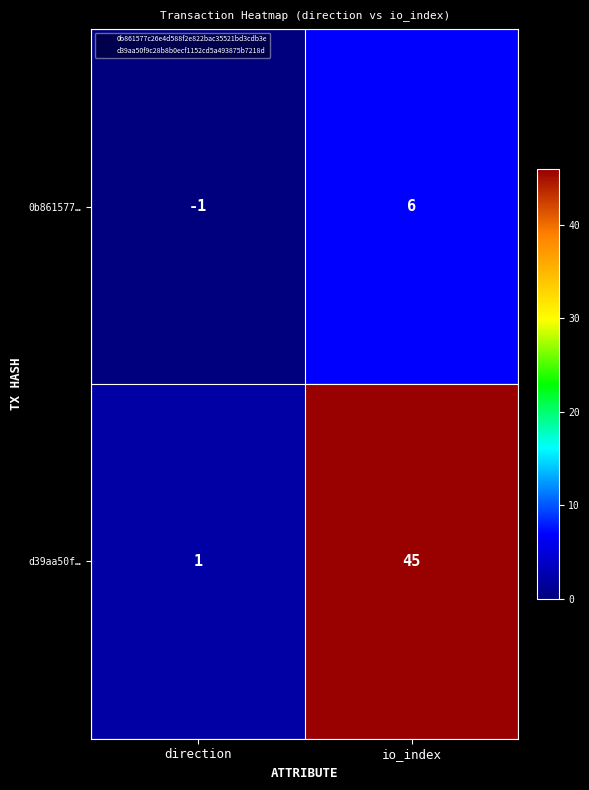

What is the difference between the 0b861577… values at direction and io_index?

7